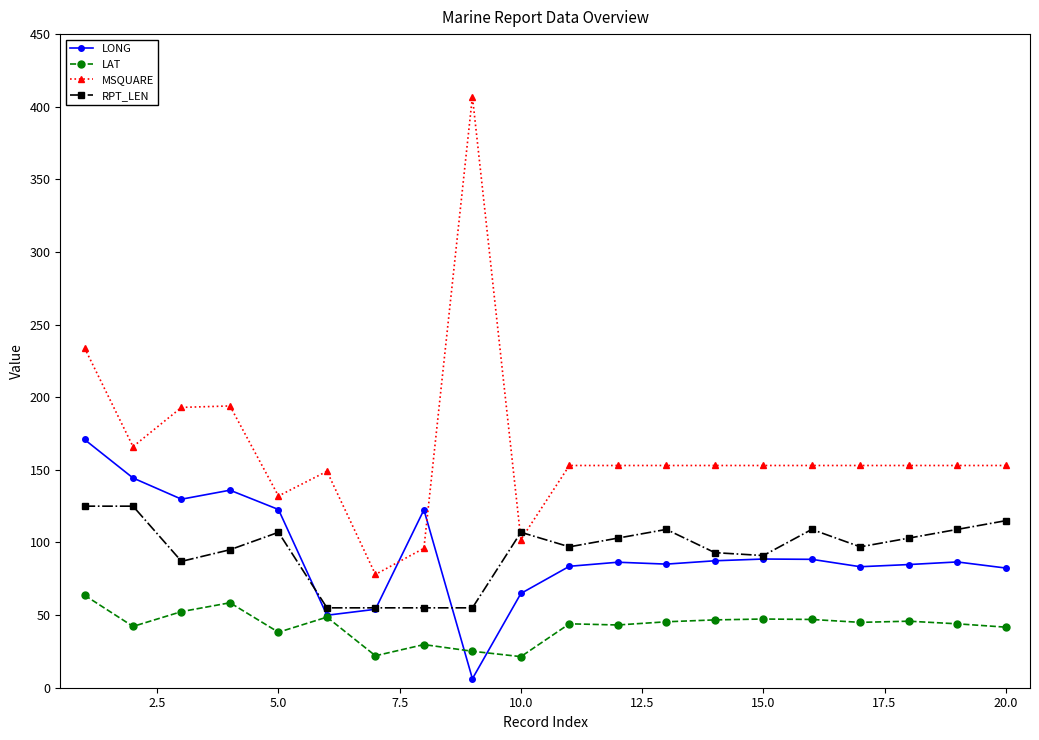

True or false: LAT and MSQUARE cross at least once.

False